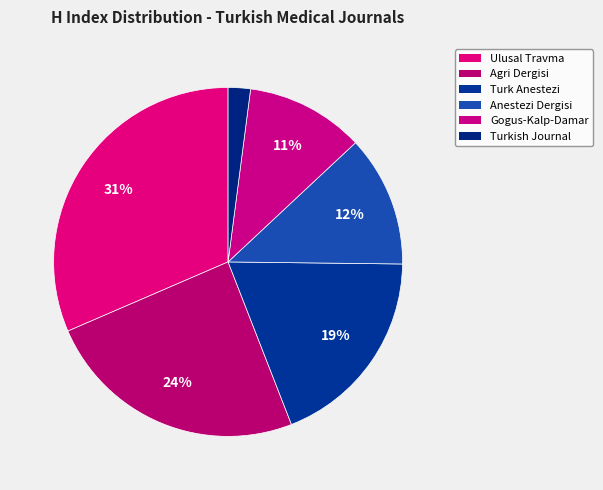

How many slices are in this pie chart?

6